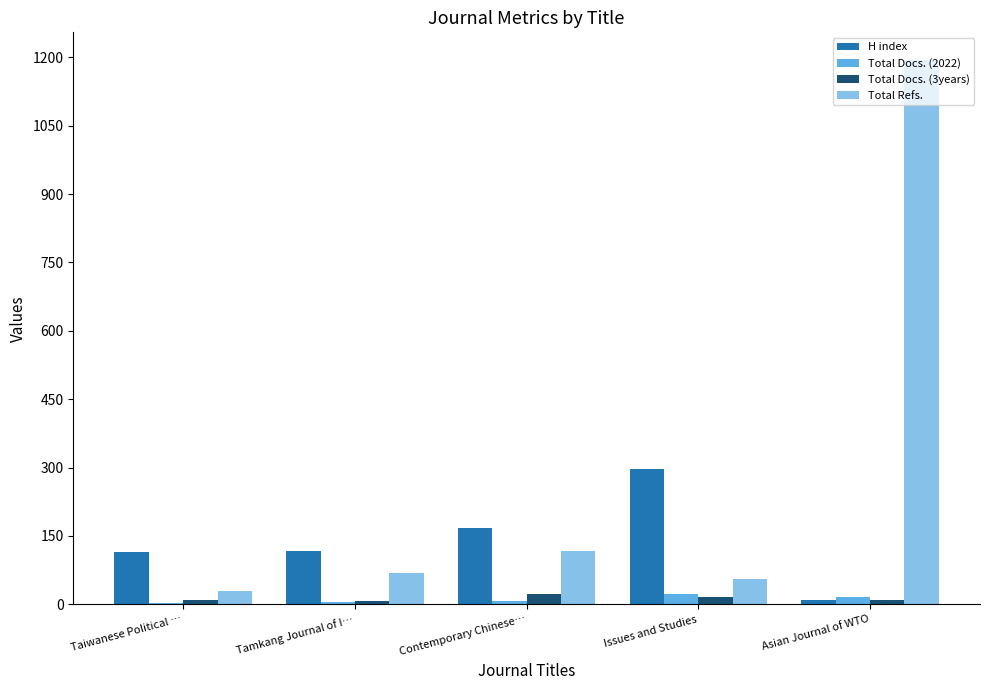

Which category has the highest value in the H index series?

Issues and Studies